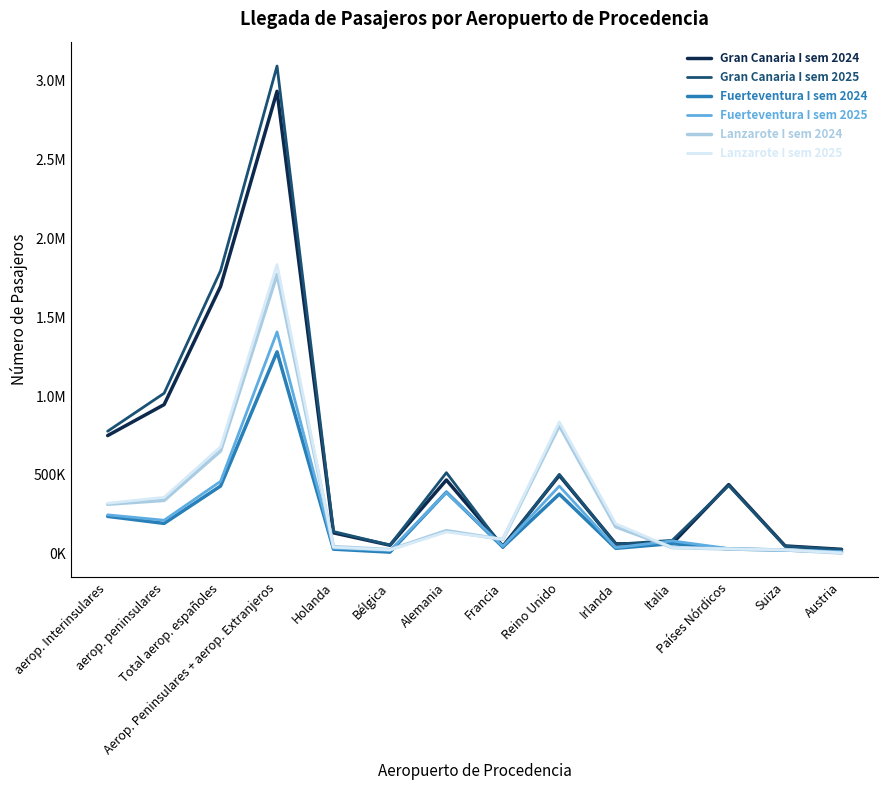

Reading left to right, transcribe all the data shown in this chart.

Gran Canaria I sem 2024: aerop. Interinsulares=749689	aerop. peninsulares=946154	Total aerop. españoles=1695843	Aerop. Peninsulares + aerop. Extranjeros=2933298	Holanda=132596	Bélgica=54168	Alemania=467917	Francia=47570	Reino Unido=497111	Irlanda=62853	Italia=64651	Países Nórdicos=438537	Suiza=49632	Austria=28059
Gran Canaria I sem 2025: aerop. Interinsulares=777304	aerop. peninsulares=1018135	Total aerop. españoles=1795439	Aerop. Peninsulares + aerop. Extranjeros=3093615	Holanda=141128	Bélgica=54883	Alemania=514400	Francia=40714	Reino Unido=503556	Irlanda=60361	Italia=85019	Países Nórdicos=432670	Suiza=48437	Austria=26181
Fuerteventura I sem 2024: aerop. Interinsulares=237148	aerop. peninsulares=192507	Total aerop. españoles=429655	Aerop. Peninsulares + aerop. Extranjeros=1280760	Holanda=29176	Bélgica=10344	Alemania=390863	Francia=42584	Reino Unido=378473	Irlanda=34441	Italia=64710	Países Nórdicos=30145	Suiza=23377	Austria=11836
Fuerteventura I sem 2025: aerop. Interinsulares=246753	aerop. peninsulares=212547	Total aerop. españoles=459300	Aerop. Peninsulares + aerop. Extranjeros=1407176	Holanda=34741	Bélgica=20785	Alemania=389184	Francia=46971	Reino Unido=429054	Irlanda=39043	Italia=81646	Países Nórdicos=32868	Suiza=23357	Austria=12023
Lanzarote I sem 2024: aerop. Interinsulares=313894	aerop. peninsulares=338381	Total aerop. españoles=652275	Aerop. Peninsulares + aerop. Extranjeros=1771918	Holanda=45347	Bélgica=26192	Alemania=146466	Francia=90613	Reino Unido=813190	Irlanda=170937	Italia=39419	Países Nórdicos=30119	Suiza=24437	Austria=4540
Lanzarote I sem 2025: aerop. Interinsulares=320278	aerop. peninsulares=358152	Total aerop. españoles=678432	Aerop. Peninsulares + aerop. Extranjeros=1834070	Holanda=41658	Bélgica=24953	Alemania=138194	Francia=92010	Reino Unido=836346	Irlanda=190220	Italia=38685	Países Nórdicos=31158	Suiza=24266	Austria=5521